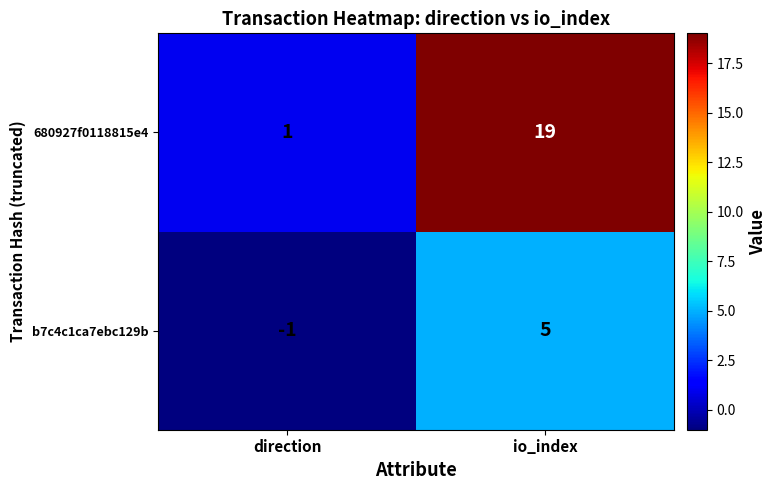

How many data points in 680927f0118815e4 are less than 19?

1